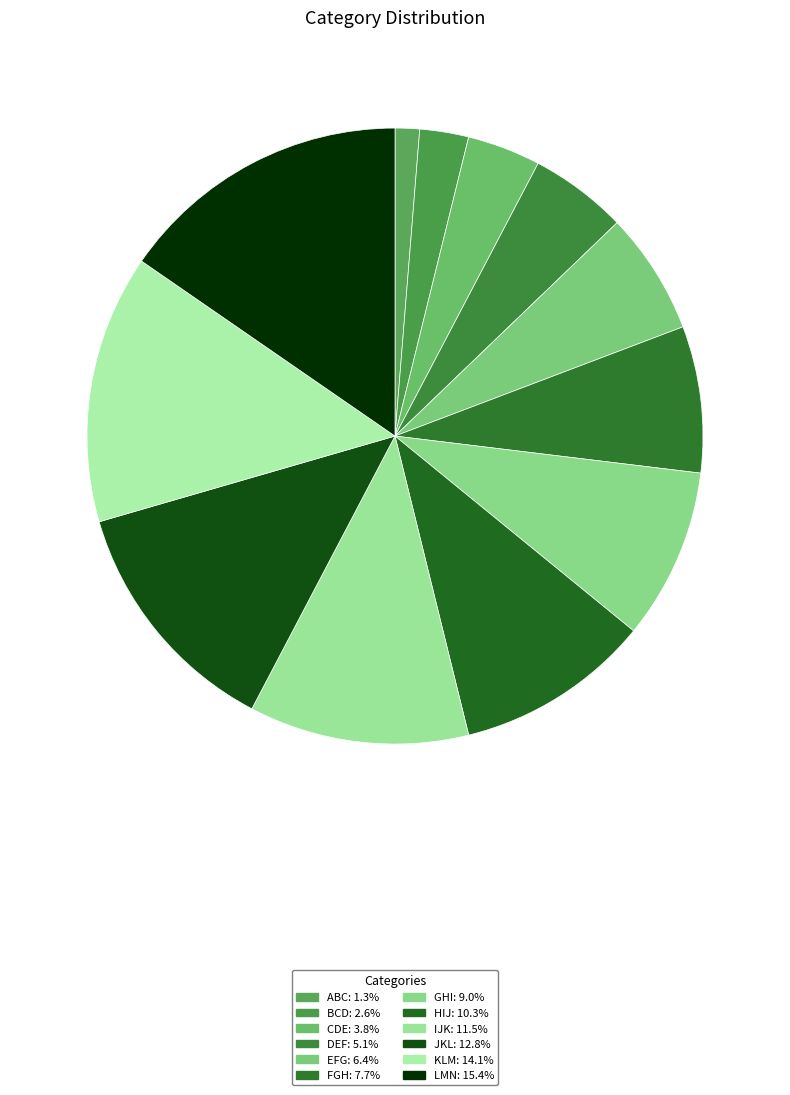

How much of the chart is everything except EFG?

93.6%